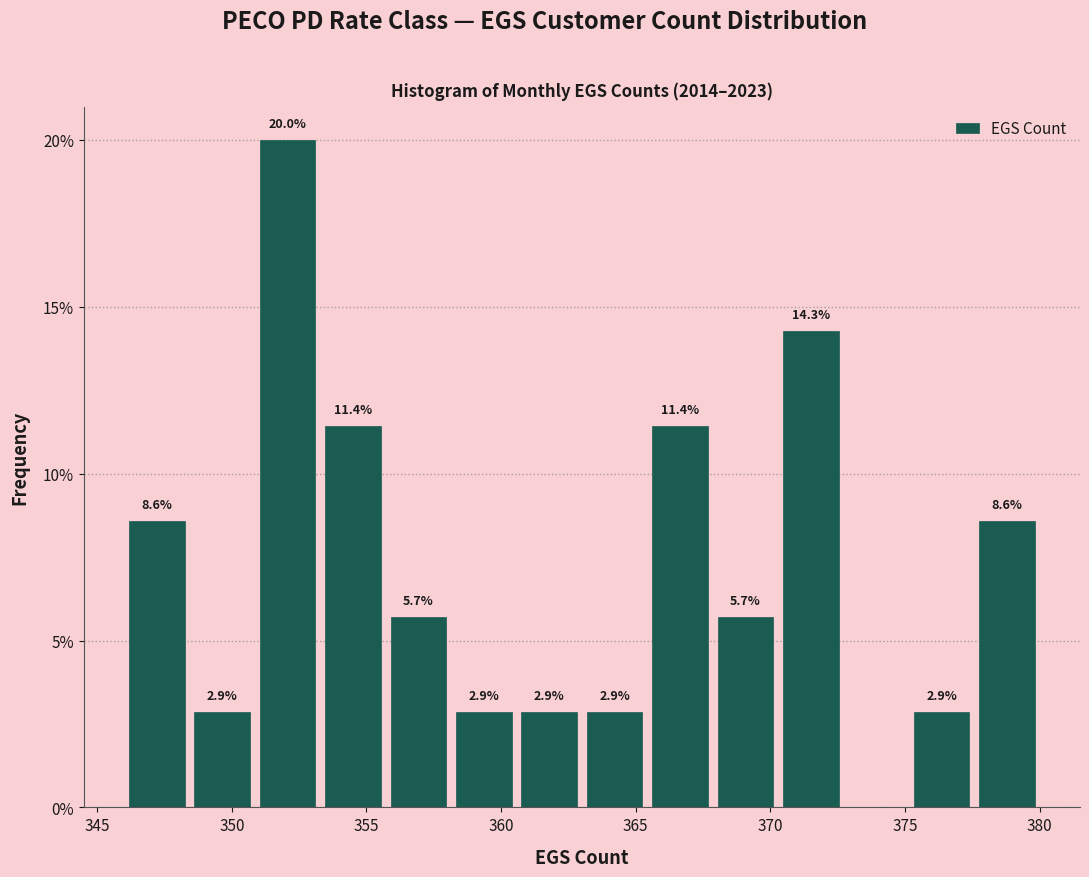

Which range on the x-axis has the tallest bar?

351.0 to 353.5